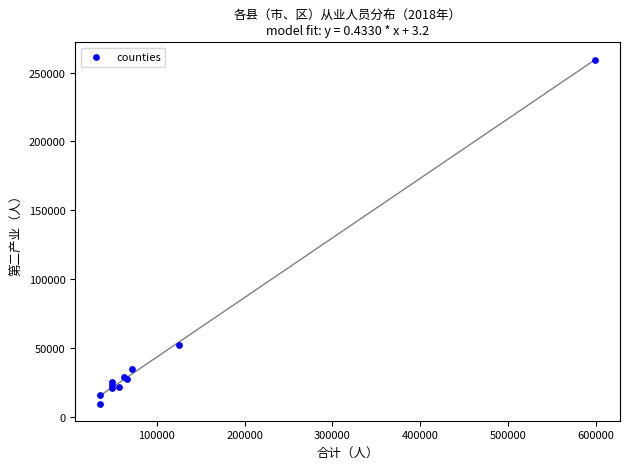

What Y value in the scatter plot is closest to 134590?

52285